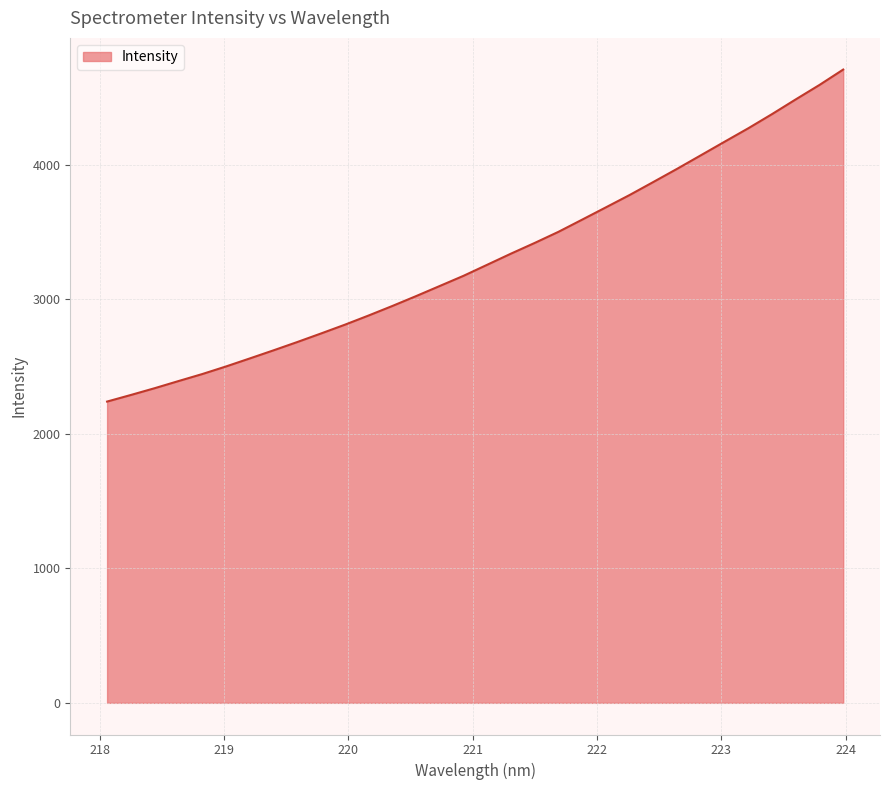

What is the greatest value displayed?

4706.6